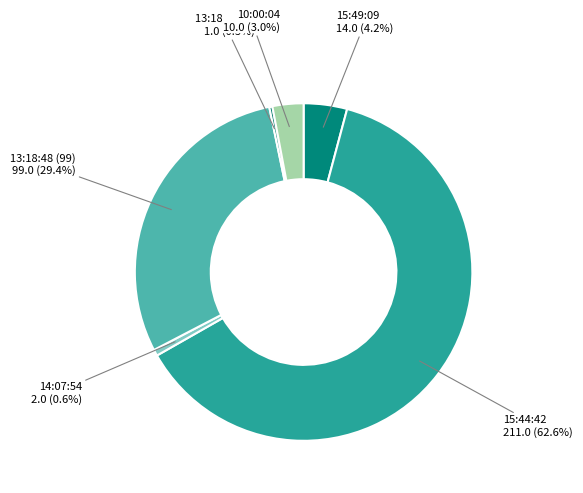

Which slice is the largest?

15:44:42